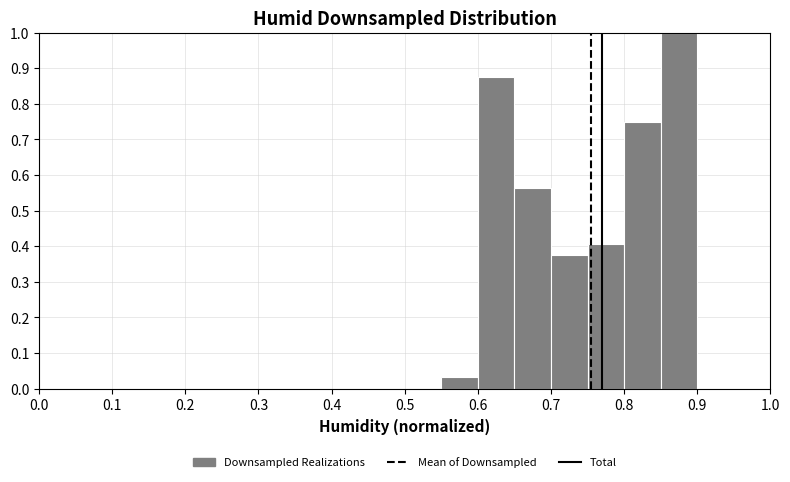

How tall is the bar that spans 0.65 to 0.70 on the x-axis? The values are not printed on the chart, so give them approximately, as read against the axis.

0.56